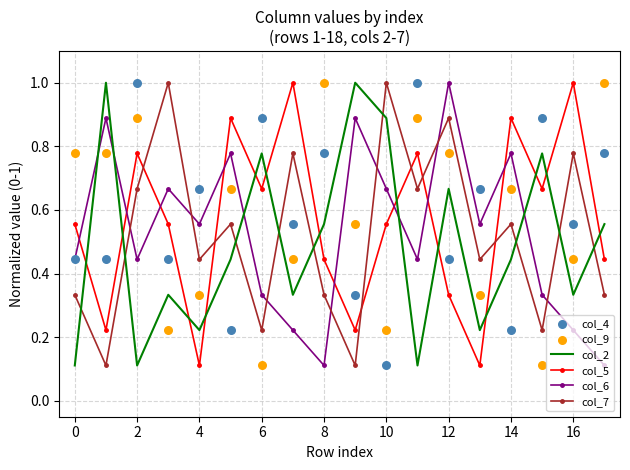

At how many categories does at least one series exceed 0?

18